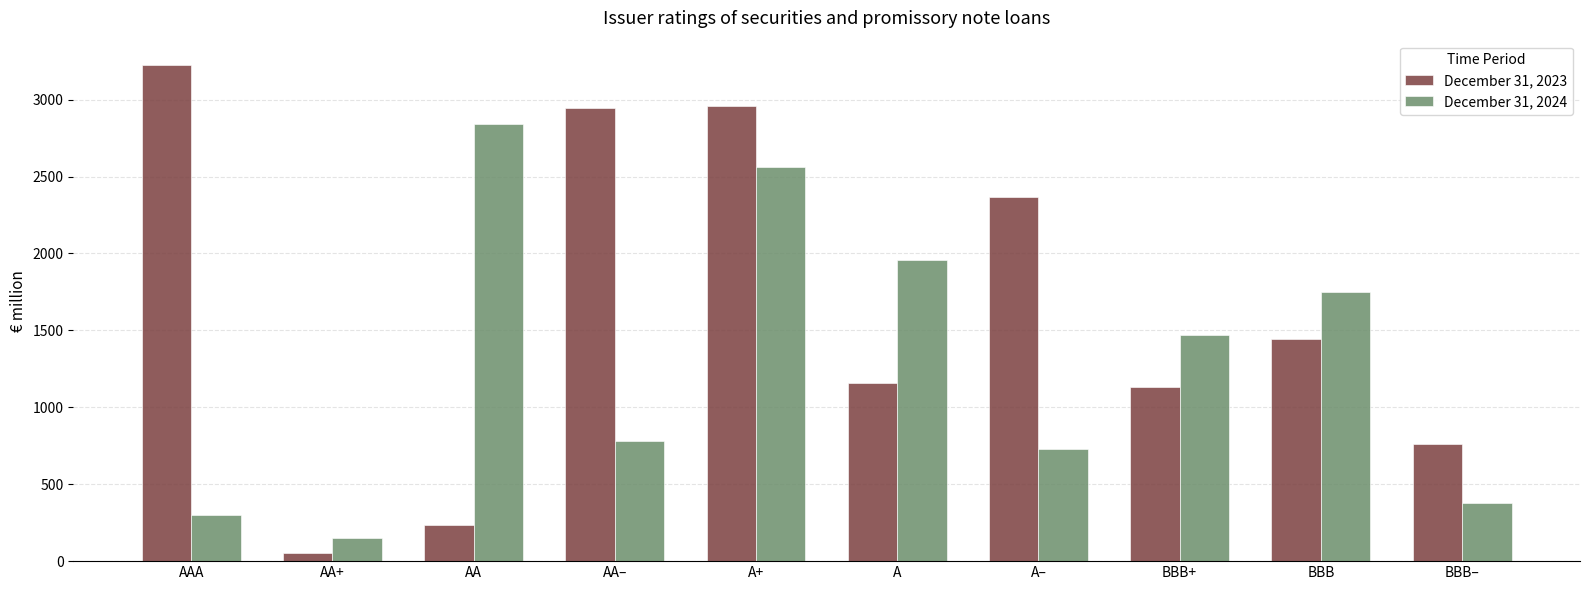

Read the December 31, 2023 value at A–, to the nearest 50.

2350